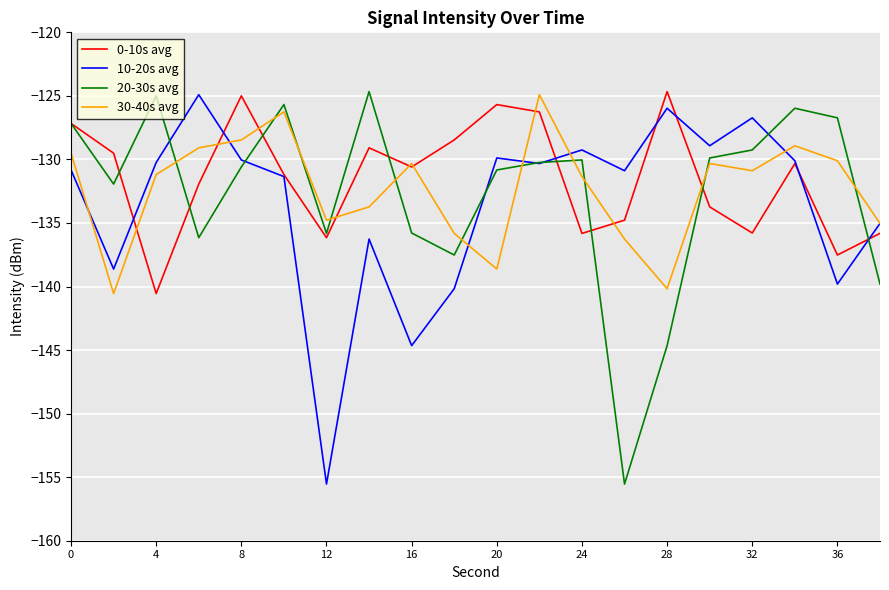

What is the minimum value shown in the chart?

-155.5